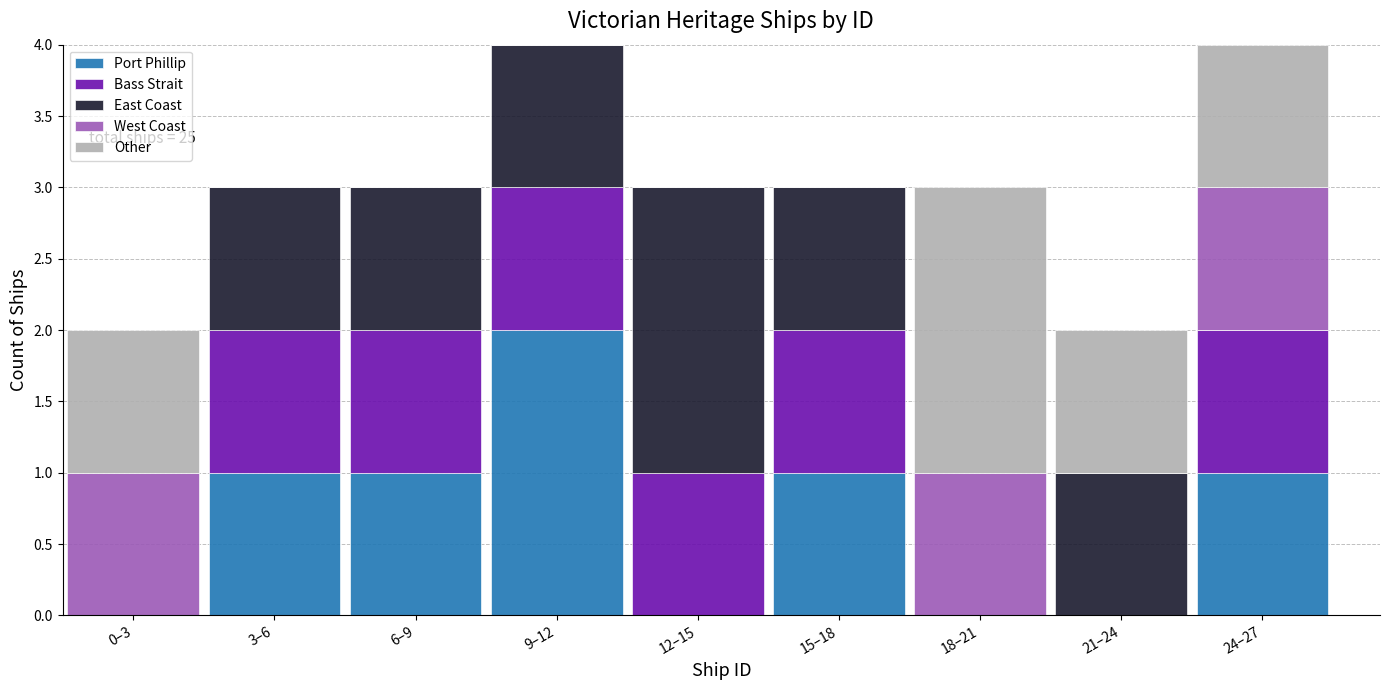

The Port Phillip series shows 1 at 24–27. True or false?

True